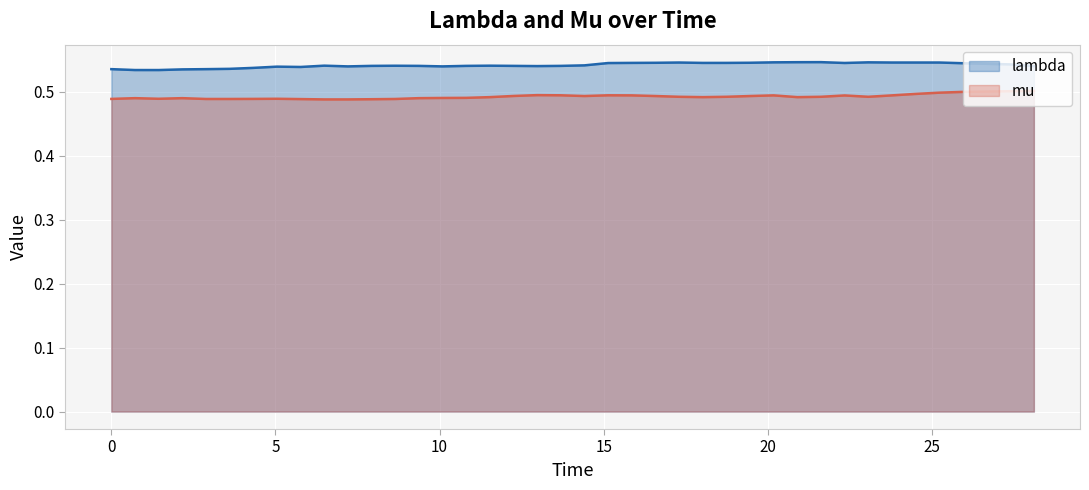

Which series has the largest total across all categories?

lambda